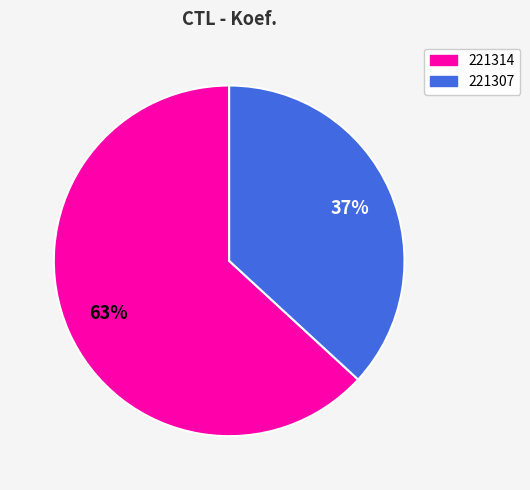

Which slice represents more than half of the pie?

221314